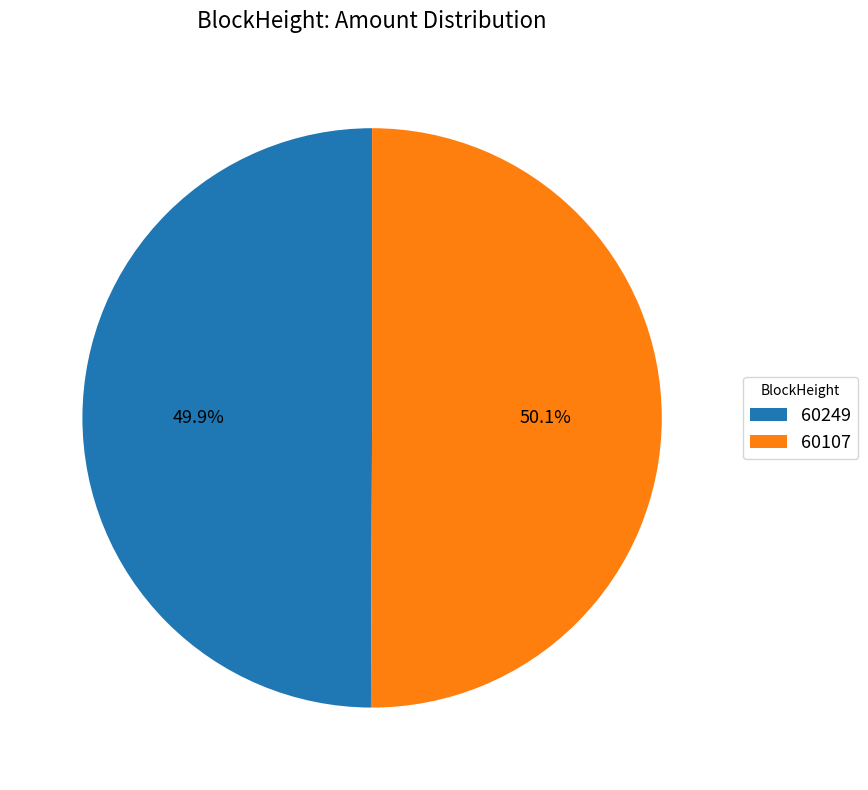

How much of the chart is everything except 60249?

50.1%